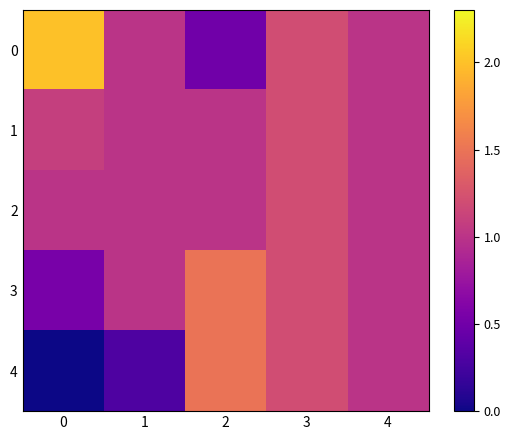

Between 2 and 4, which is larger?

4